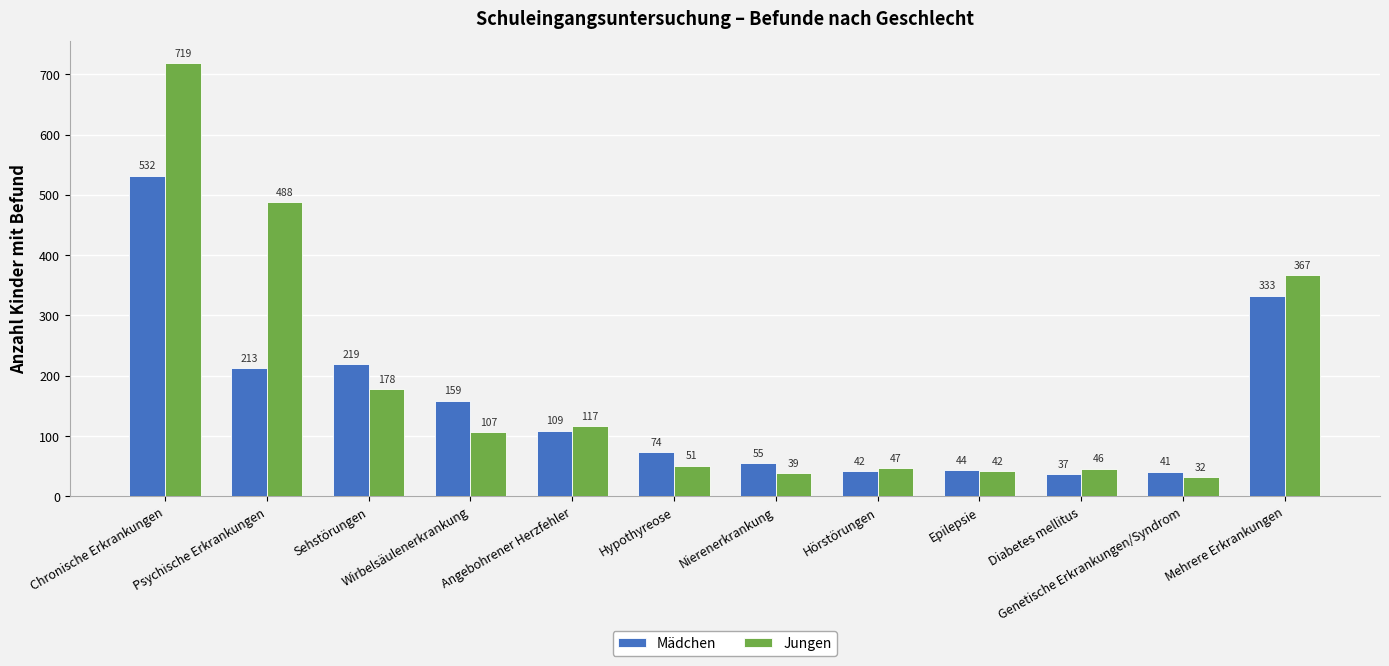

What is the difference between the maximum and second lowest values in the Mädchen series?

491